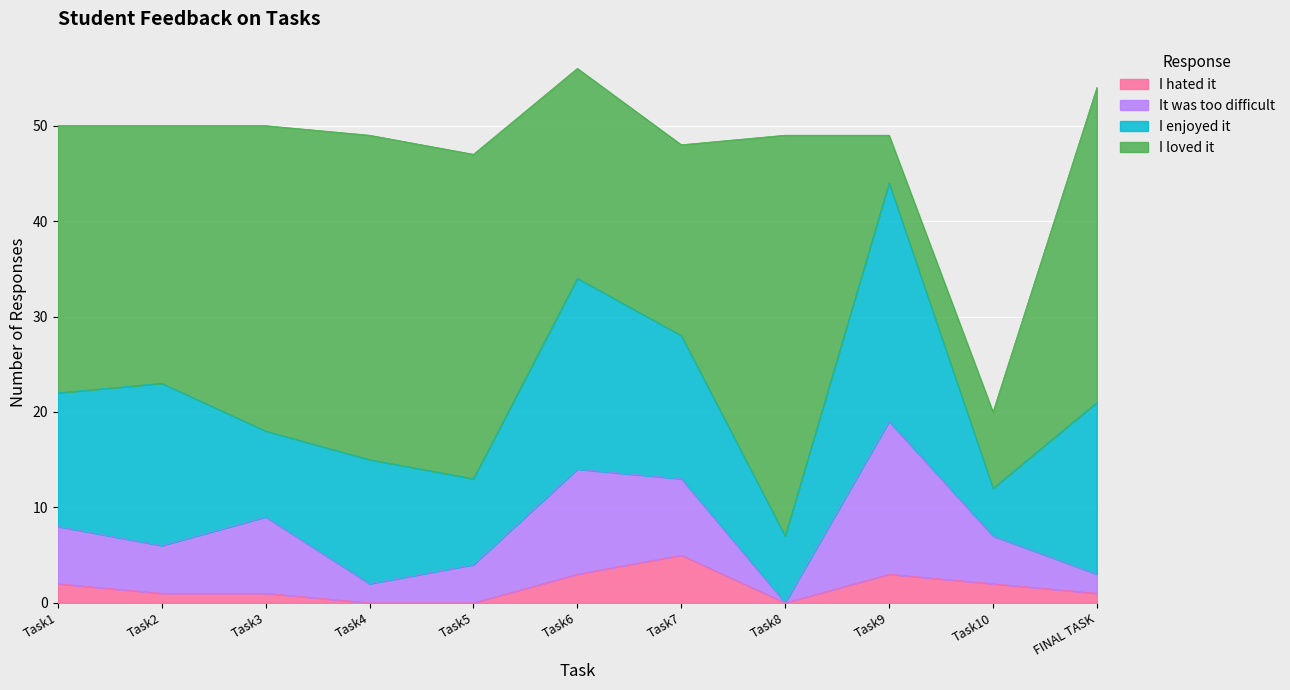

What is the difference between the maximum and minimum values in the I enjoyed it series?

20